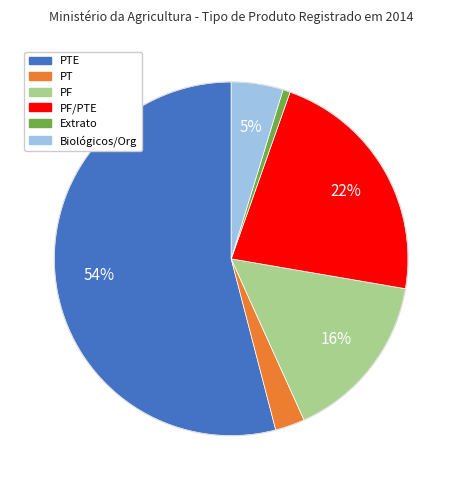

To the nearest percent, what is the average slice percentage?

17%